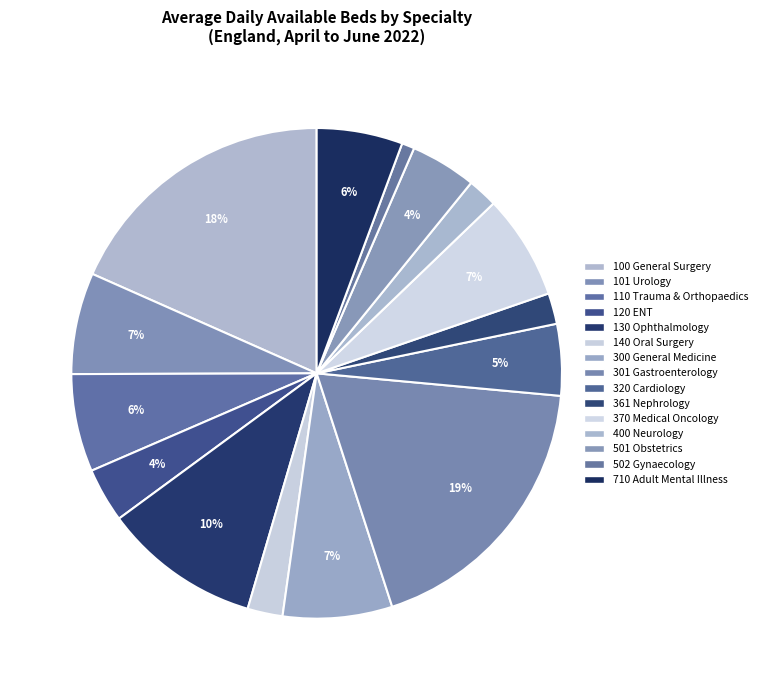

Which slice is the largest?

301 Gastroenterology